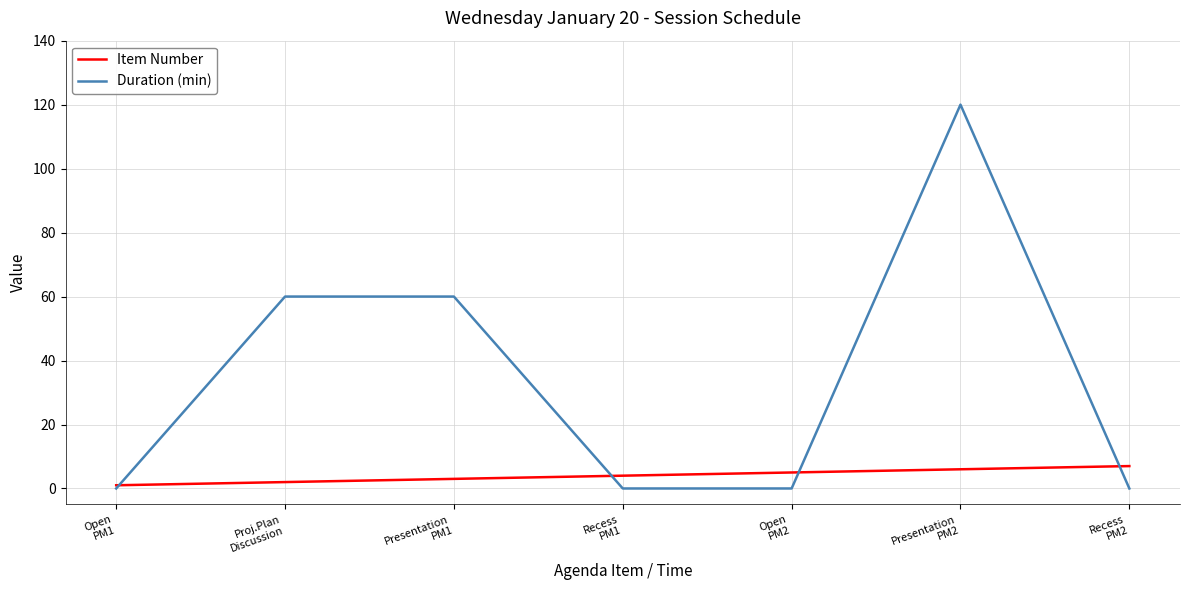

List the series in order of their peak value, lowest first.

Item Number, Duration (min)